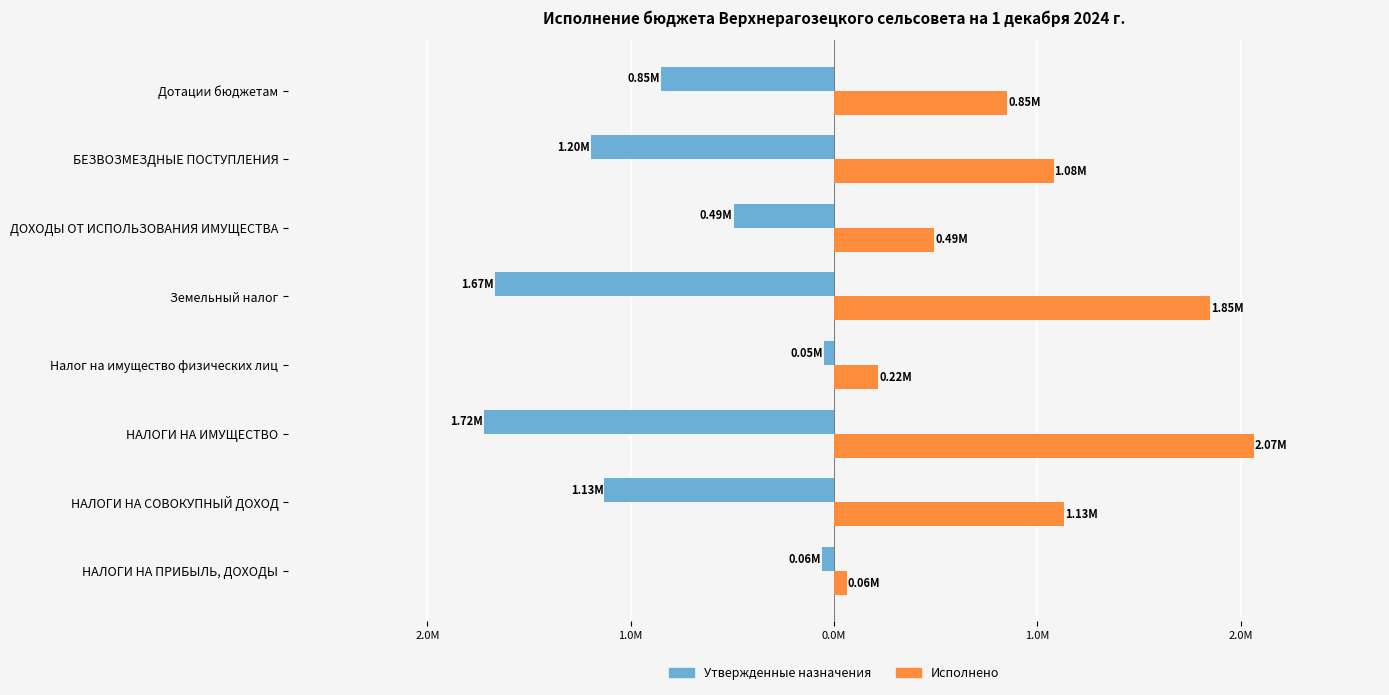

List the series in order of their overall mean, highest first.

Исполнено, Утвержденные назначения